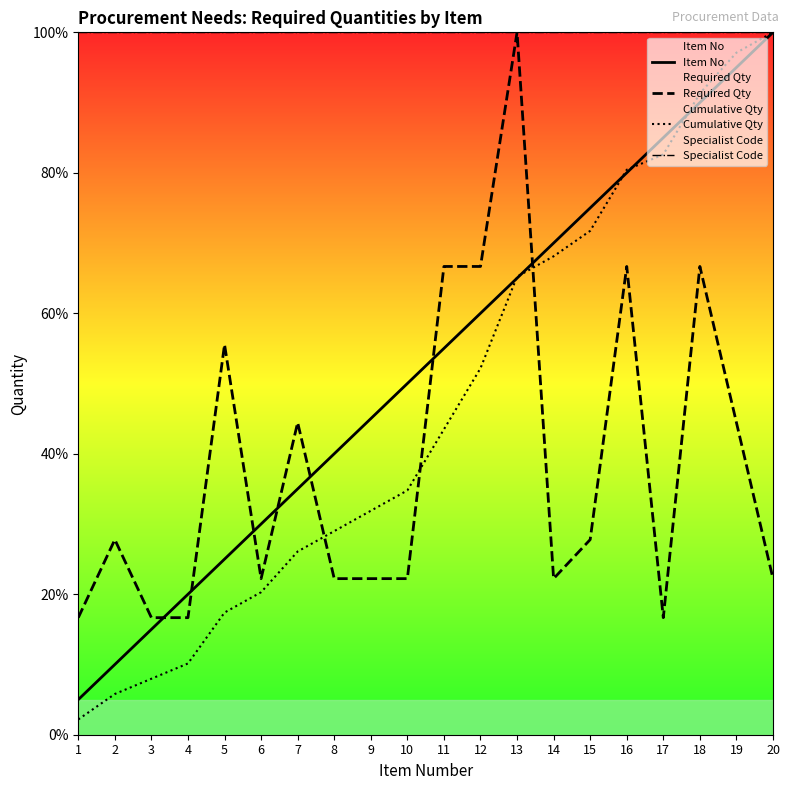

Which category has the lowest value in the Item No series?

1